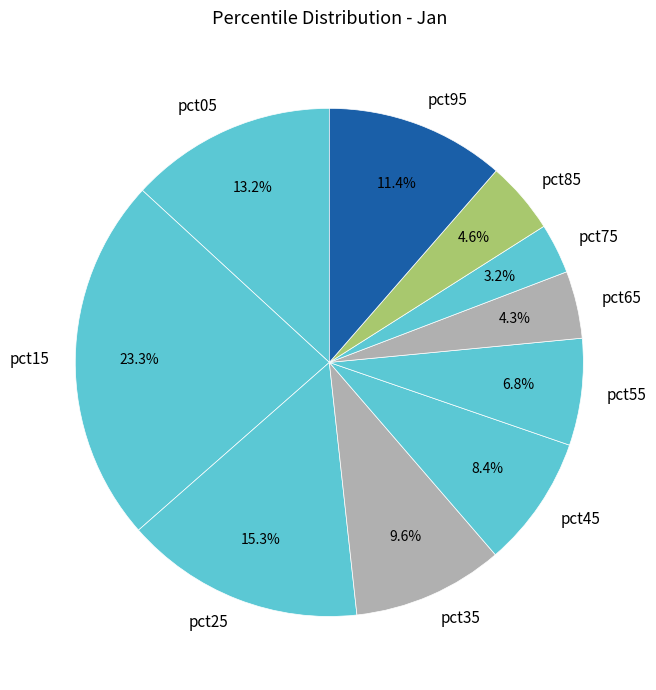

Do pct05 and pct85 together represent more than half of the pie?

No